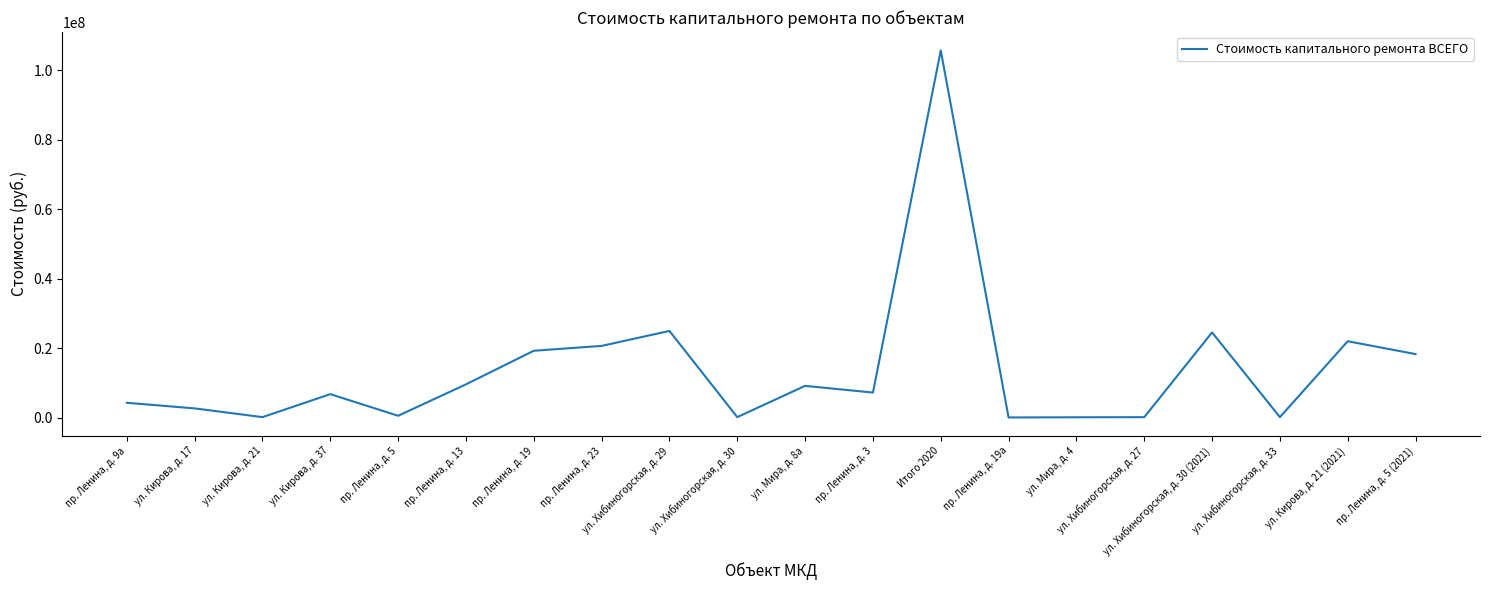

What is the change in value from пр. Ленина, д. 13 to пр. Ленина, д. 3?

-2365698.1